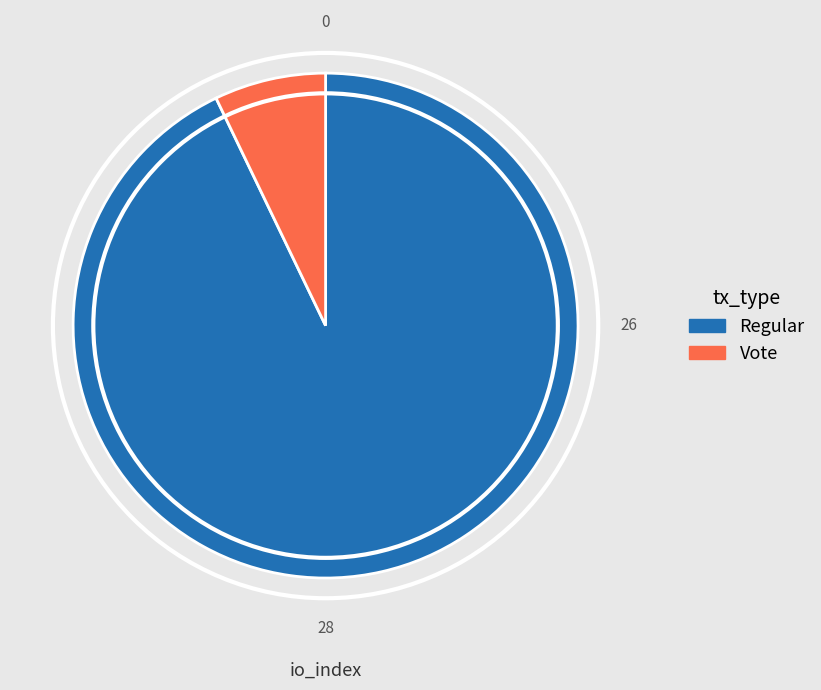

Does Vote represent more than half of the total?

No